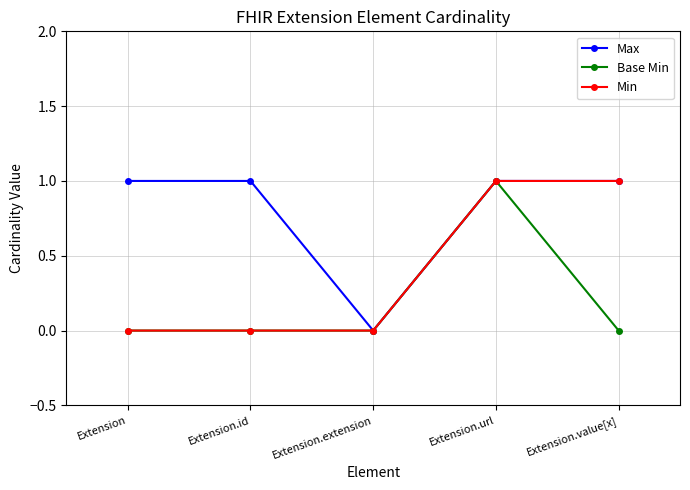

Is the value of Min at Extension greater than the value of Max at Extension.url?

No